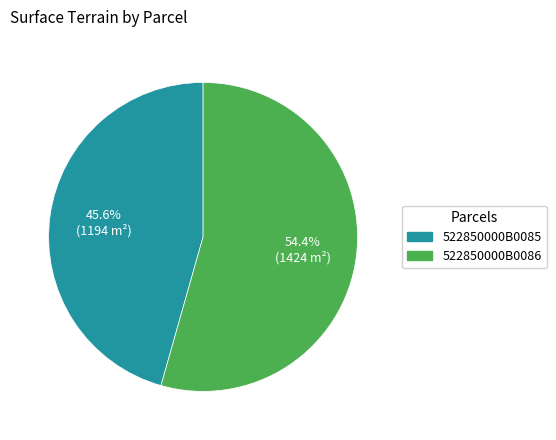

Between 522850000B0085 and 522850000B0086, which is larger?

522850000B0086